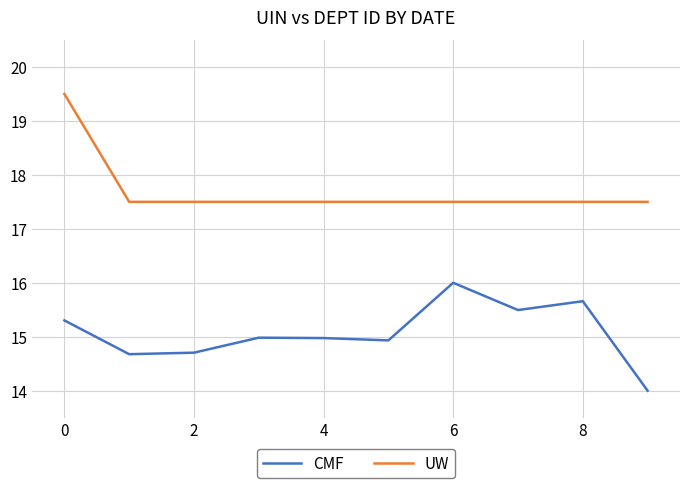

What is the smallest value displayed?

14.0